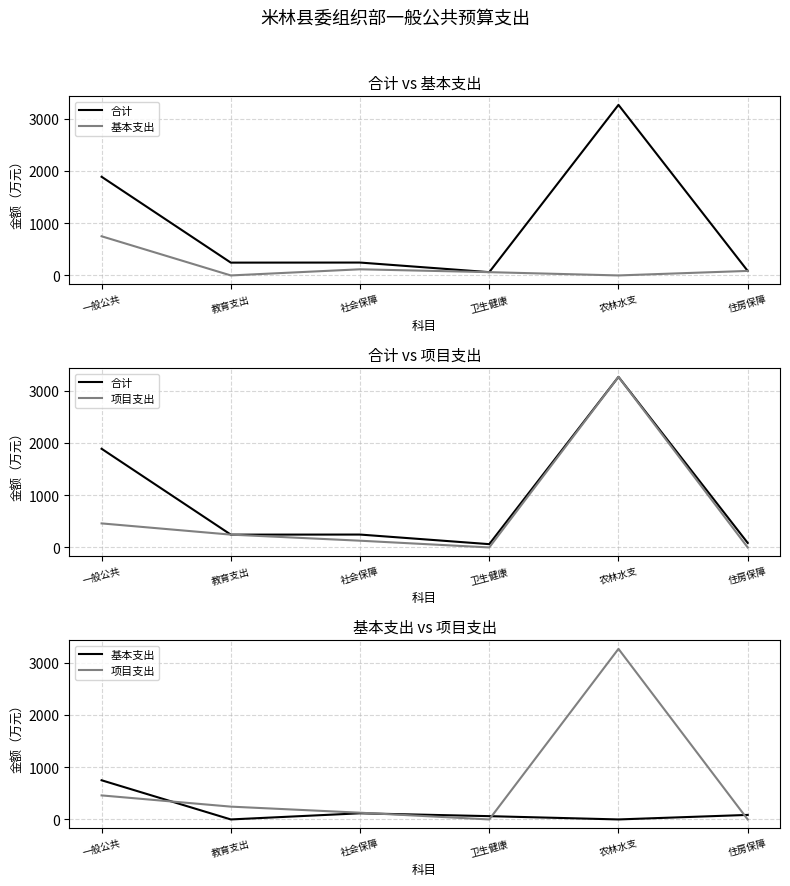

Rank the series by their average value, from lowest to highest.

基本支出, 项目支出, 合计